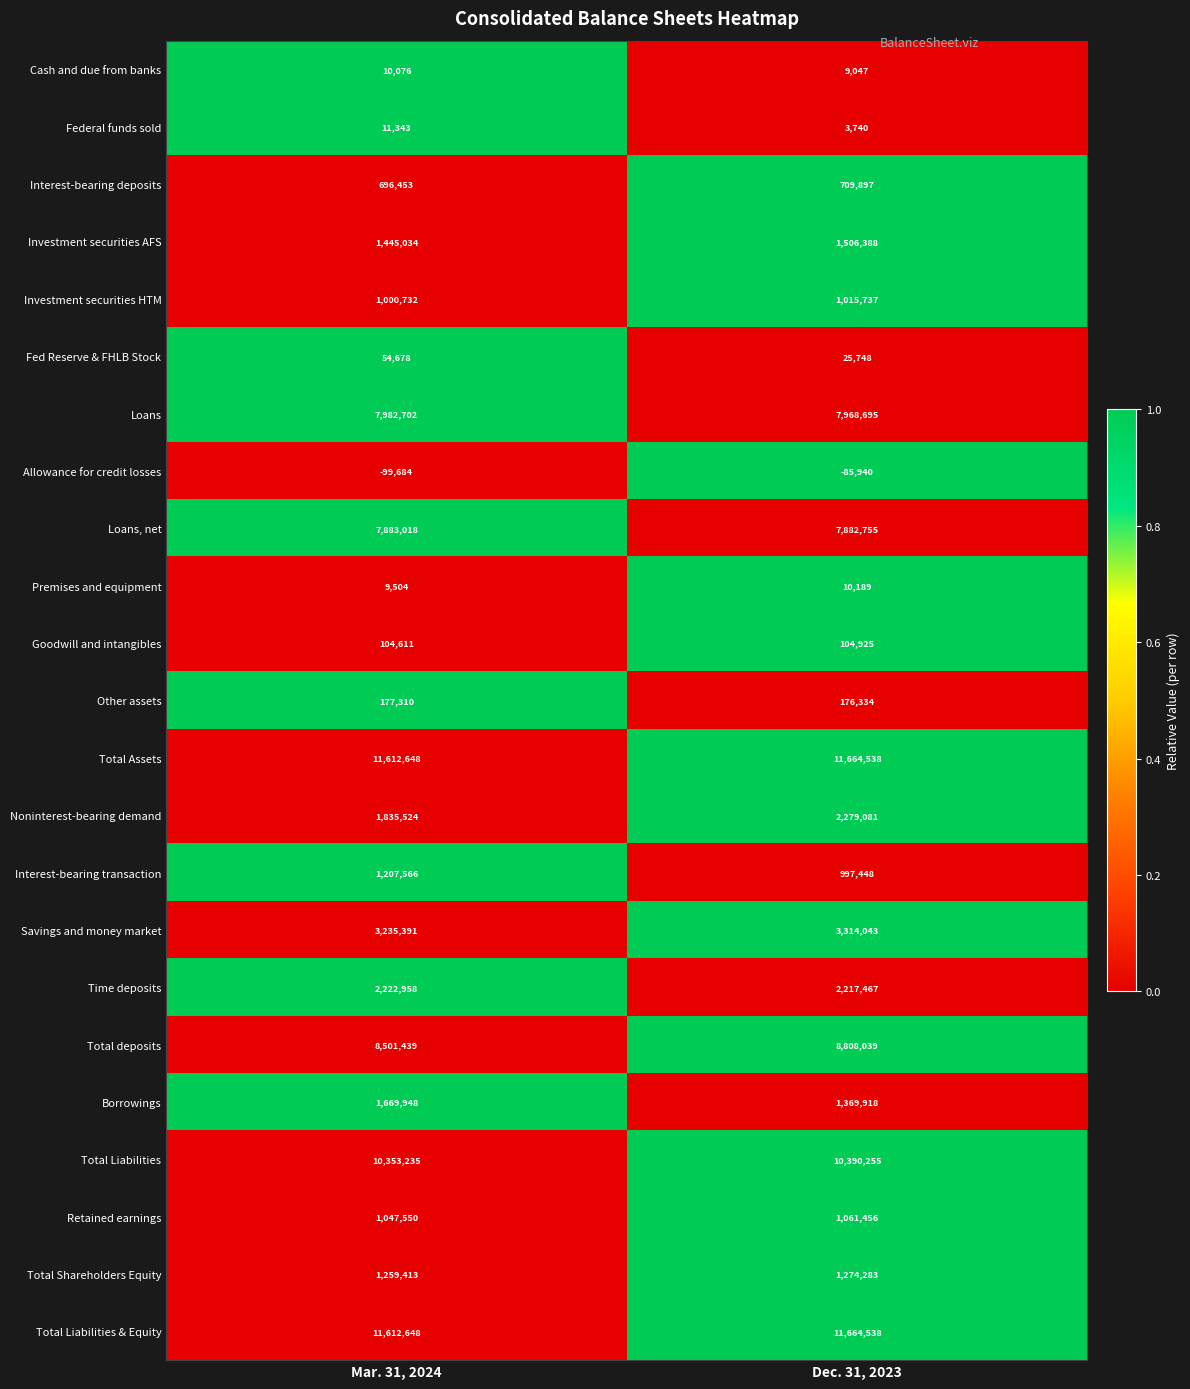

At which category is the sum across all series the highest?

Dec. 31, 2023